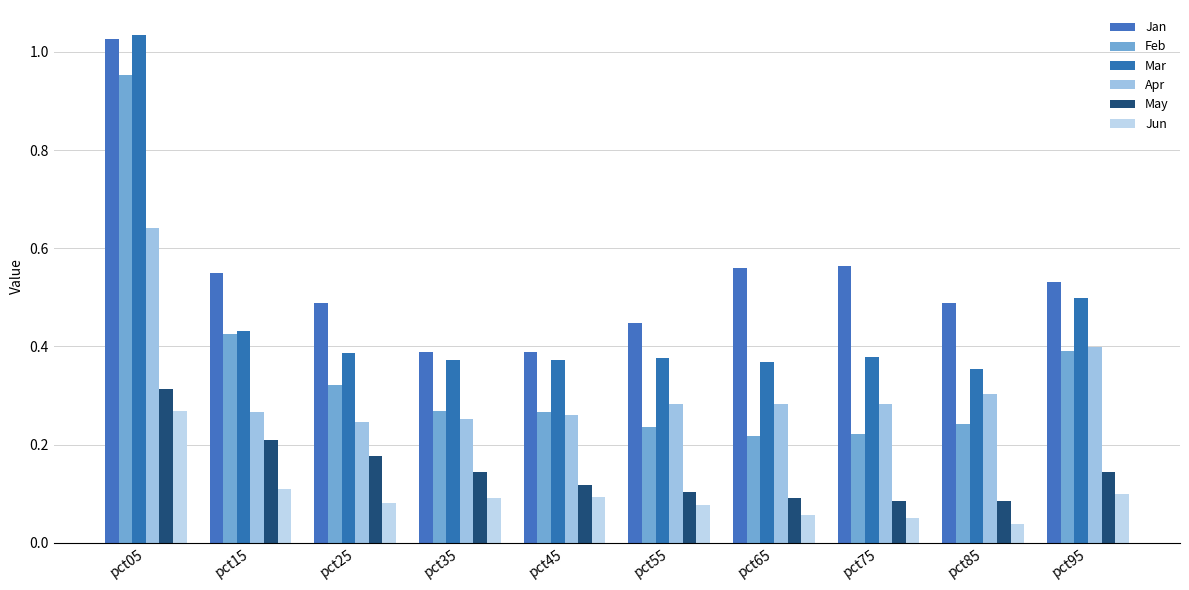

What is the total value across all series at pct75?

1.6